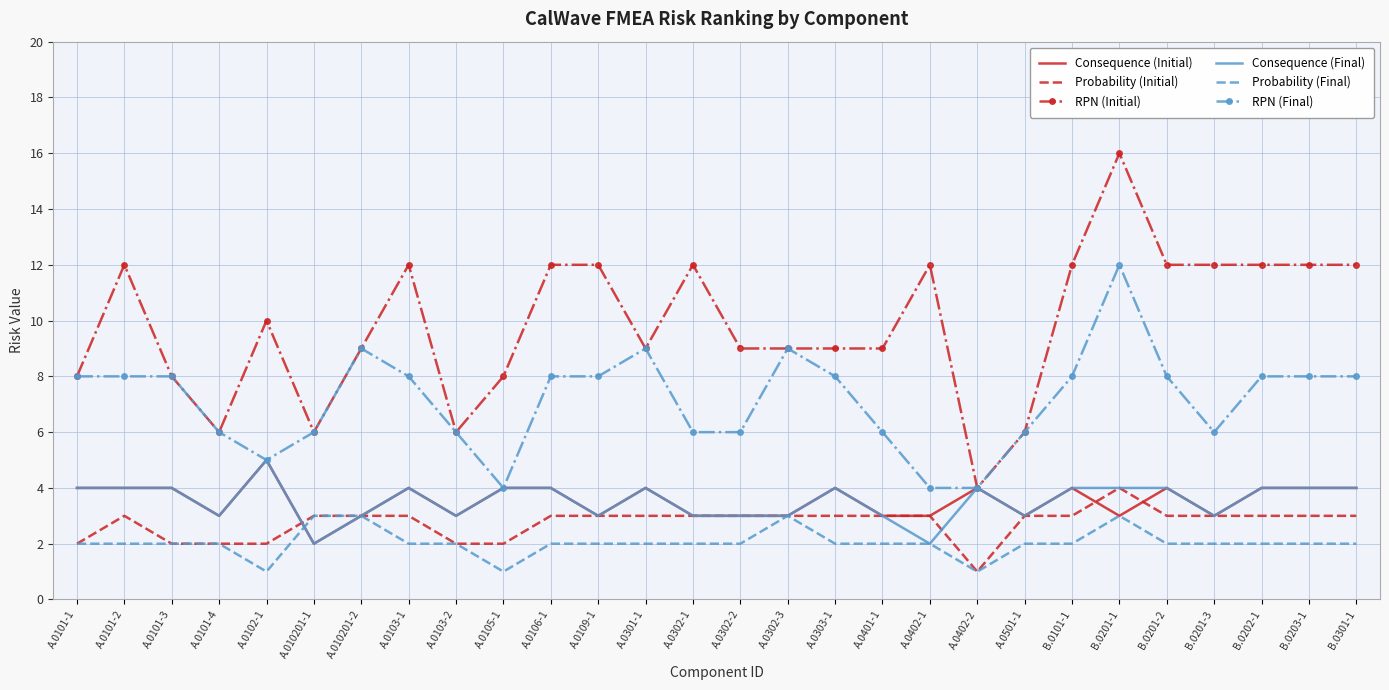

What position from the right is B.0201-2?

5